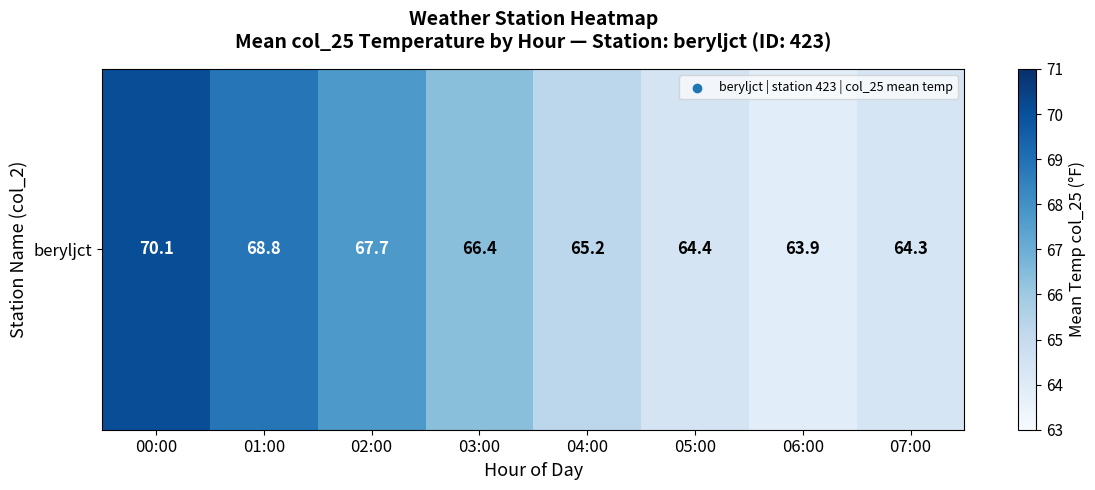

How many values are below 66?

4